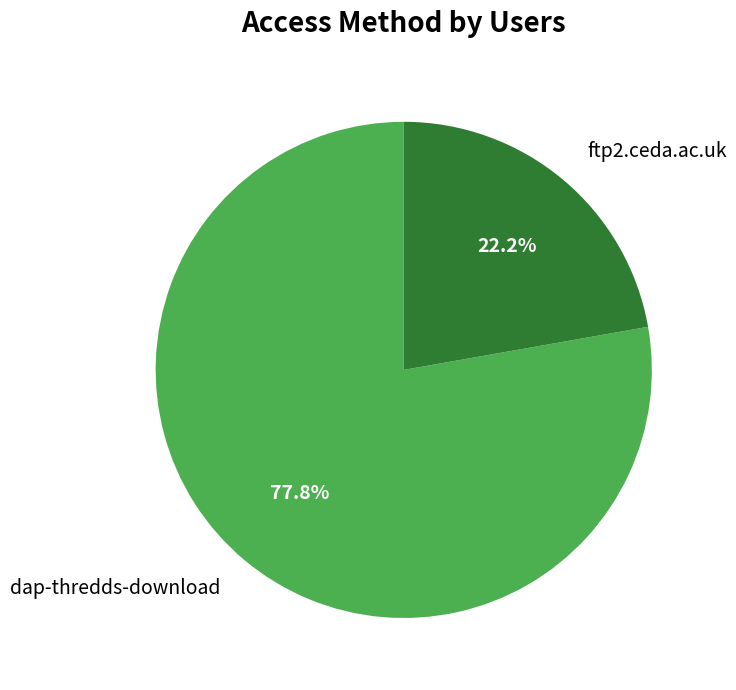

Rank the categories by value from lowest to highest.

ftp2.ceda.ac.uk, dap-thredds-download